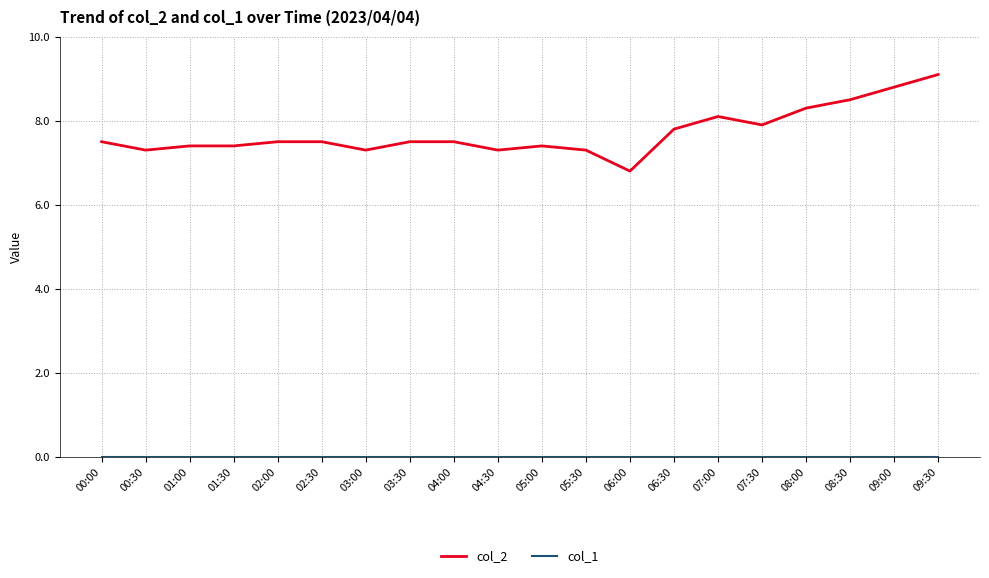

What position from the right is 03:30?

13